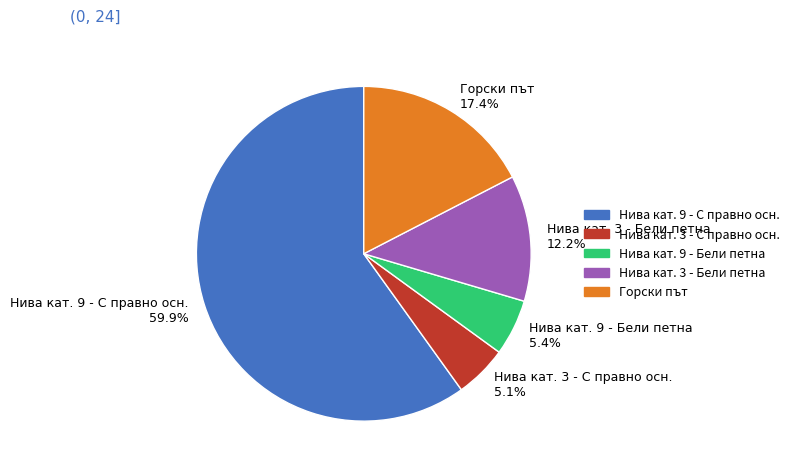

Which slice is the largest?

Нива кат. 9 - С правно осн. 59.9%